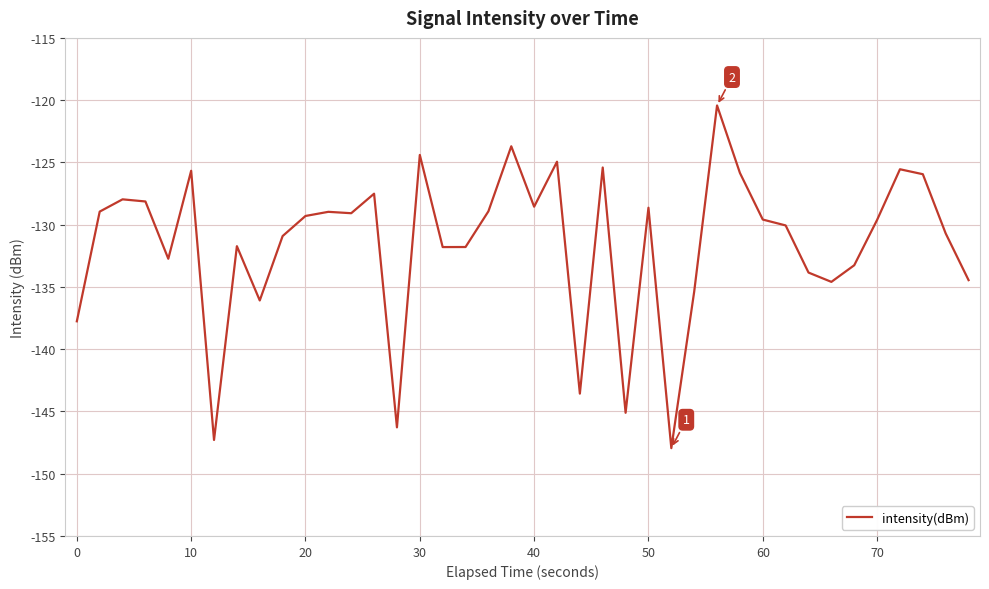

What is the difference between the maximum and second lowest values?

26.9